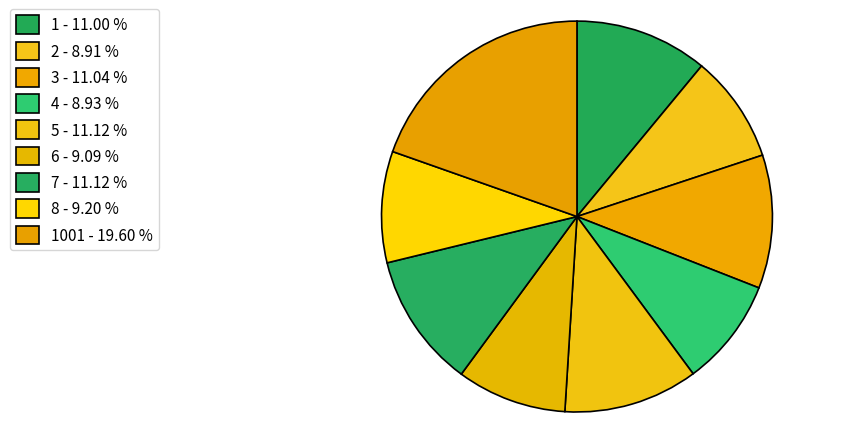

To the nearest percent, what is the difference between the largest and smallest slice percentages?

11%